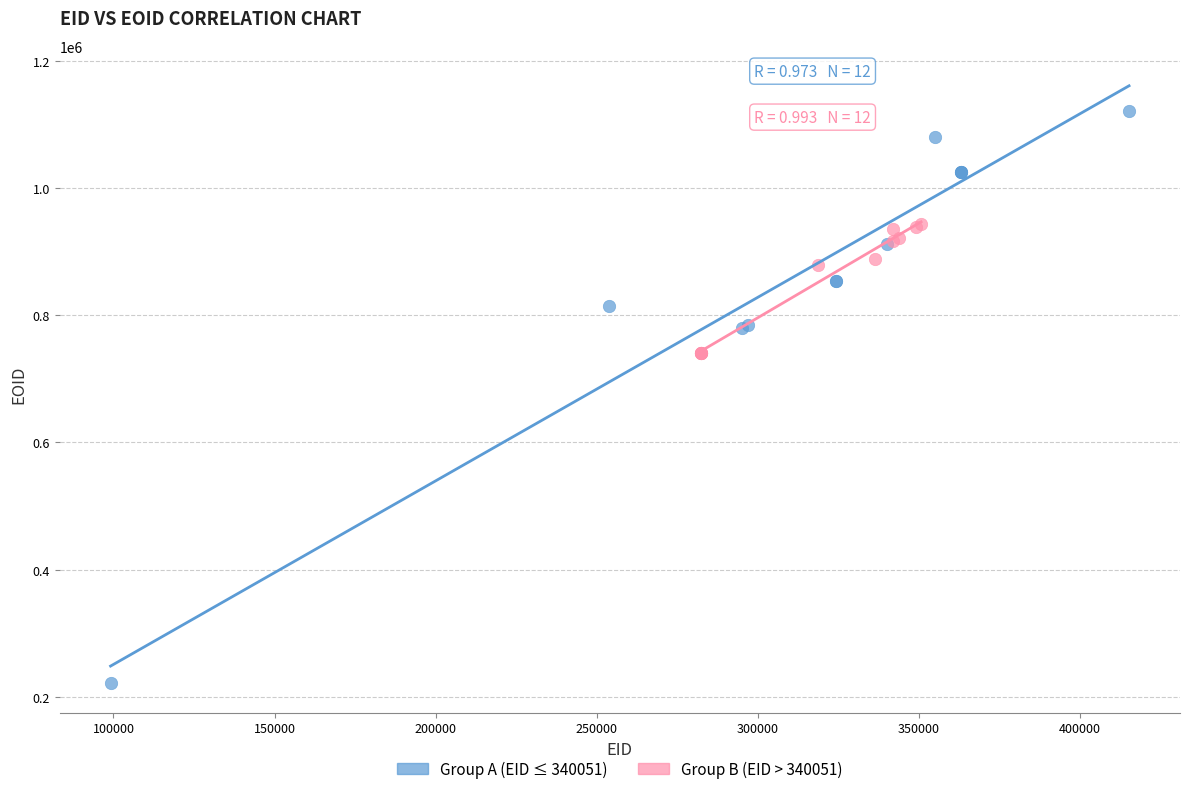

Which series reaches the minimum Y coordinate?

Group A (EID ≤ 340051)